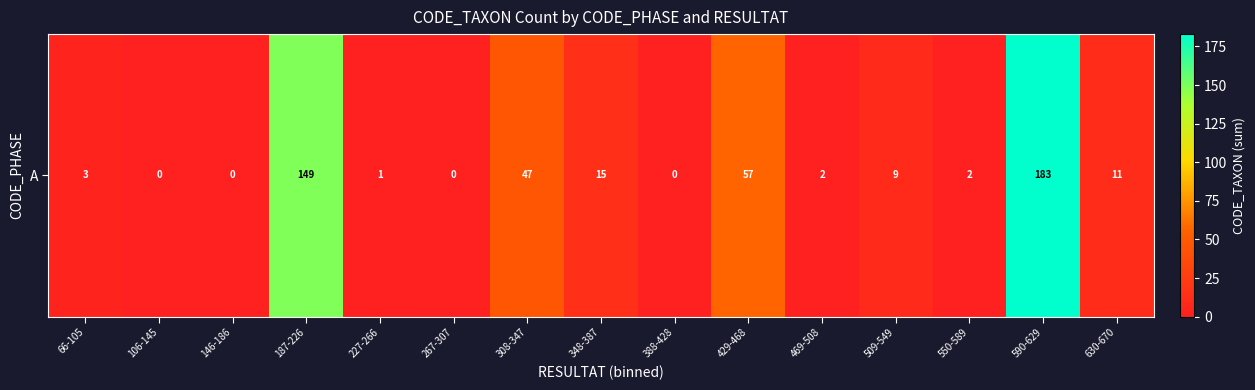

The chart shows a value of 15 at 348-387. True or false?

True